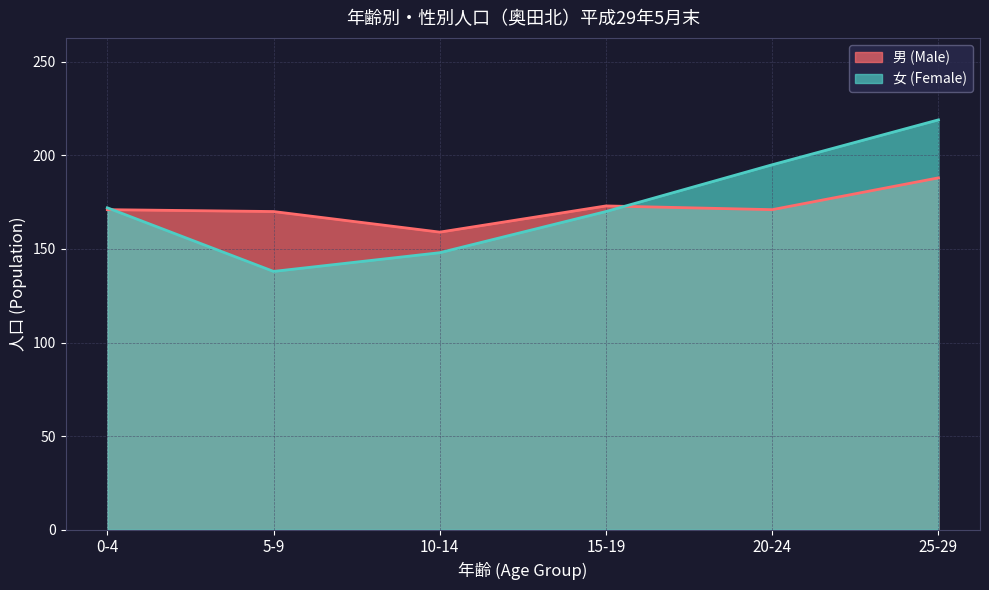

How many intersections are there between 男 (Male) and 女 (Female)?

2